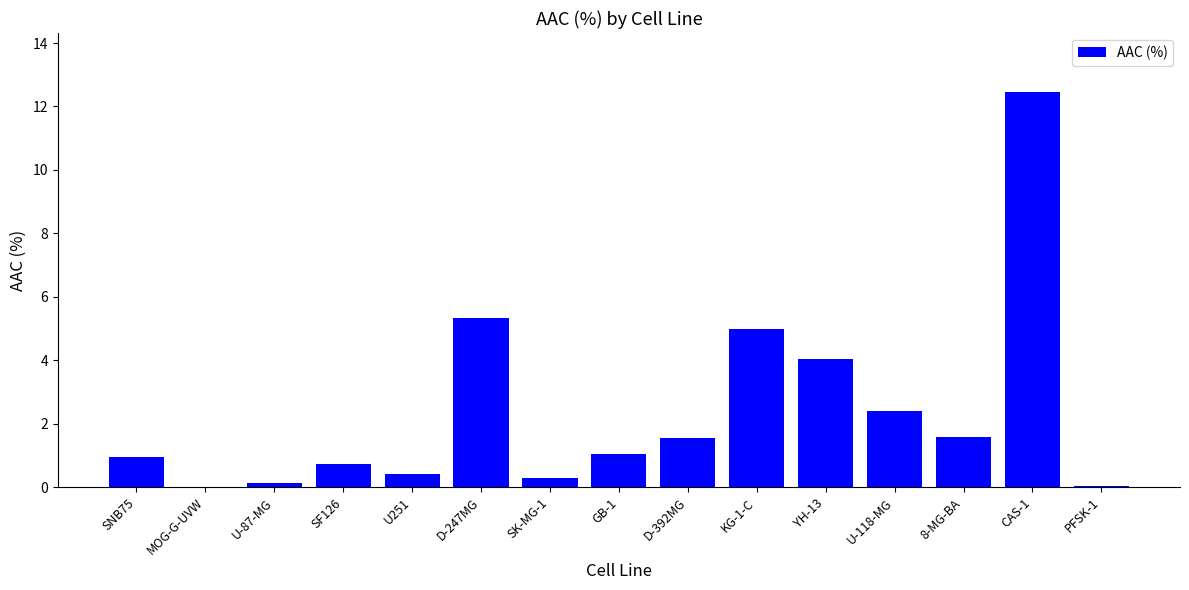

At which category does the chart reach its peak across all series?

CAS-1